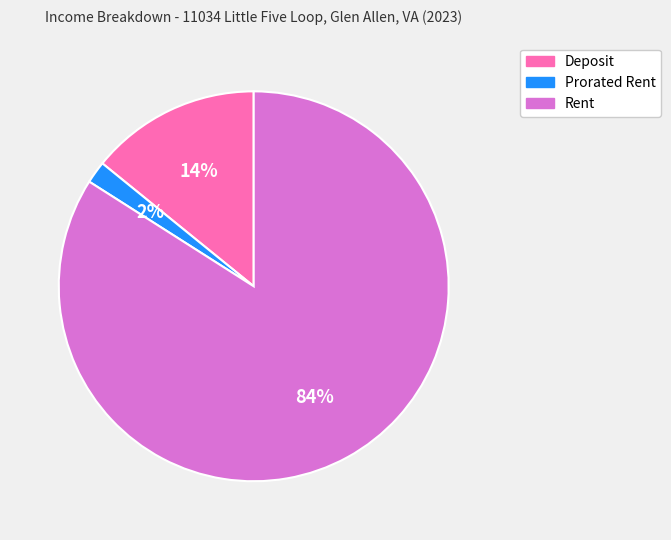

Count the number of slices in the pie.

3